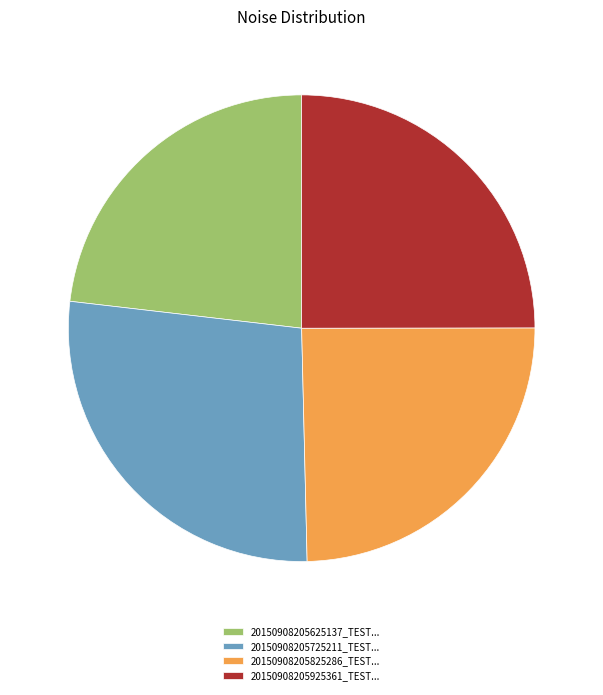

Is there a majority slice in this chart?

No